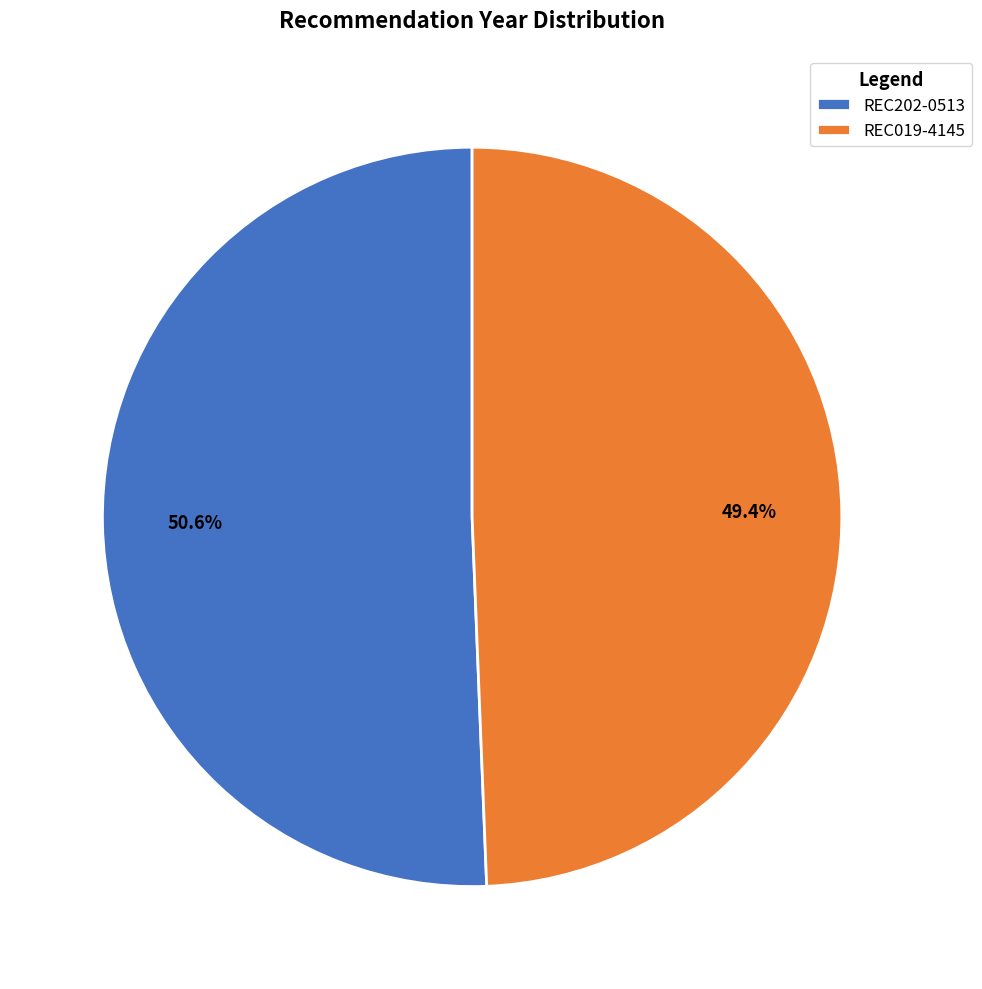

Which slice is the largest?

REC202-0513